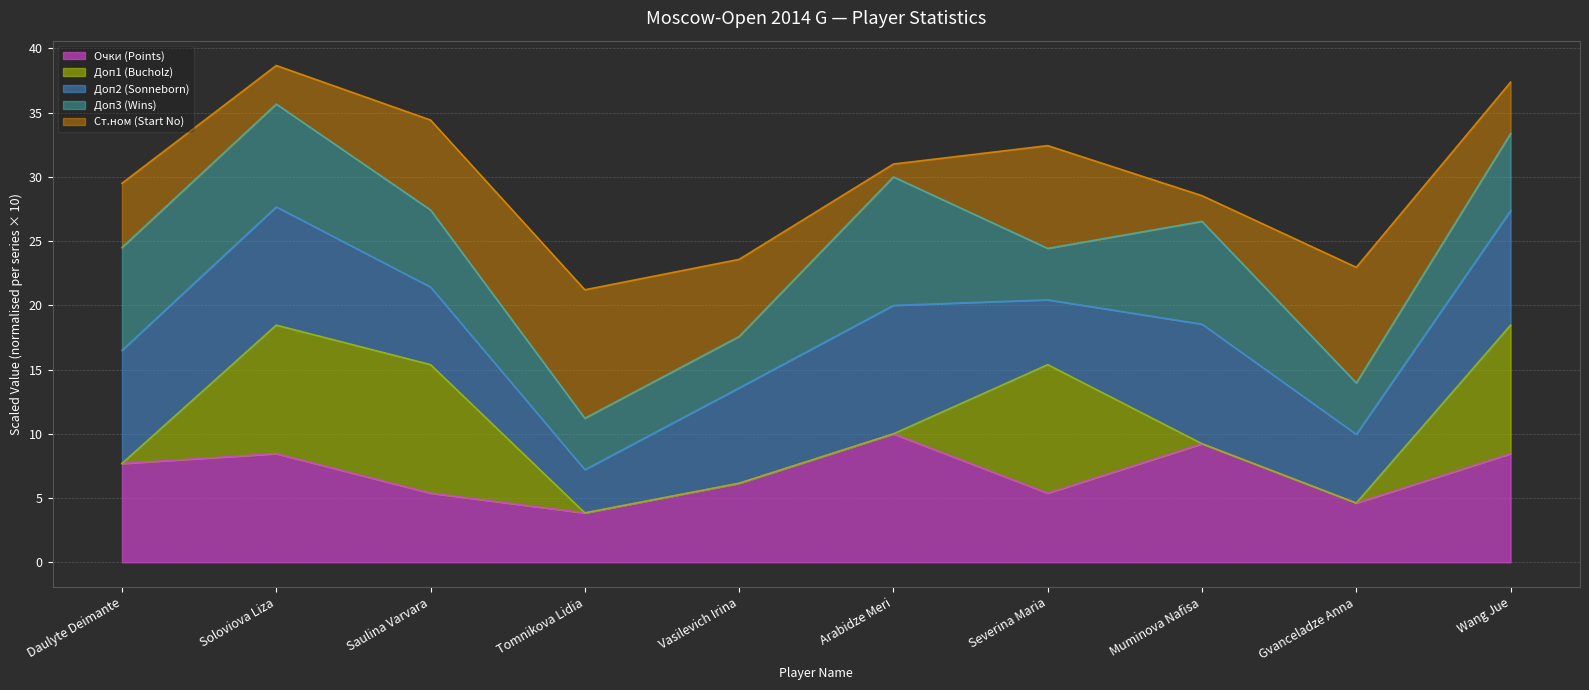

How many distinct data groups are displayed?

5